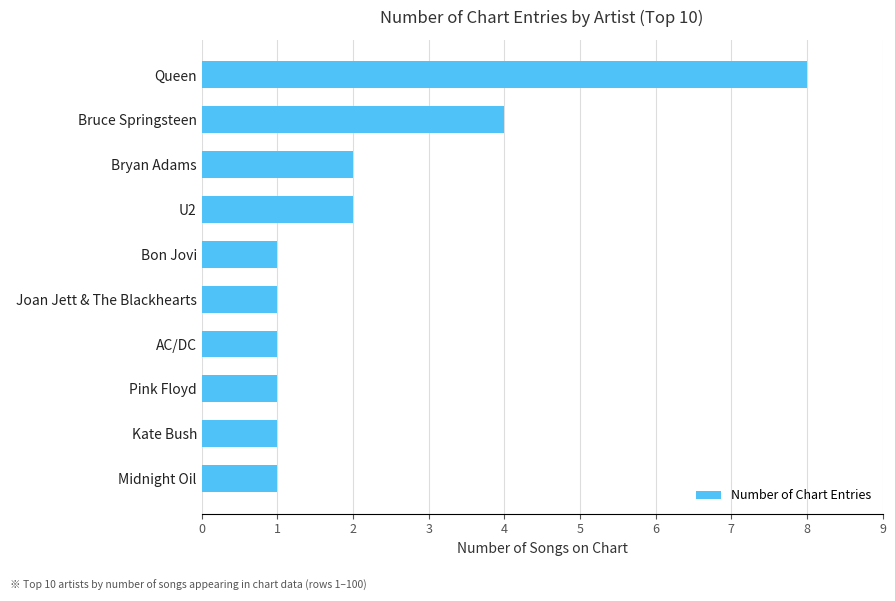

True or false: the data shows 0 at Joan Jett & The Blackhearts.

False